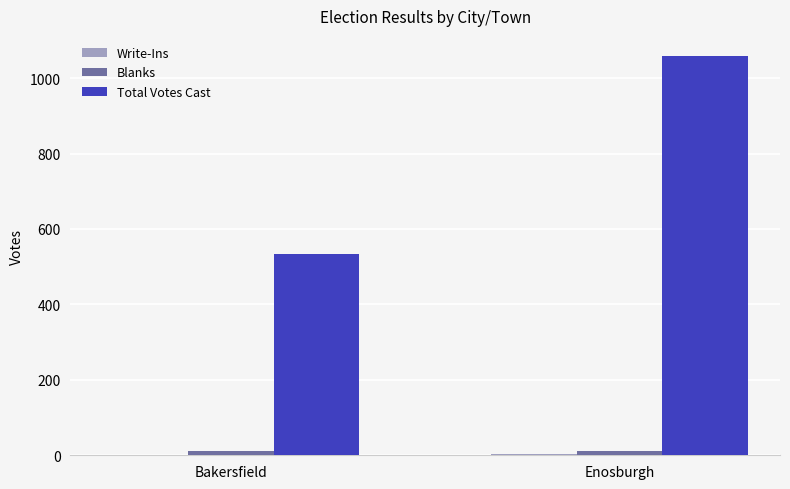

The value of Total Votes Cast at Bakersfield is 533. True or false?

True